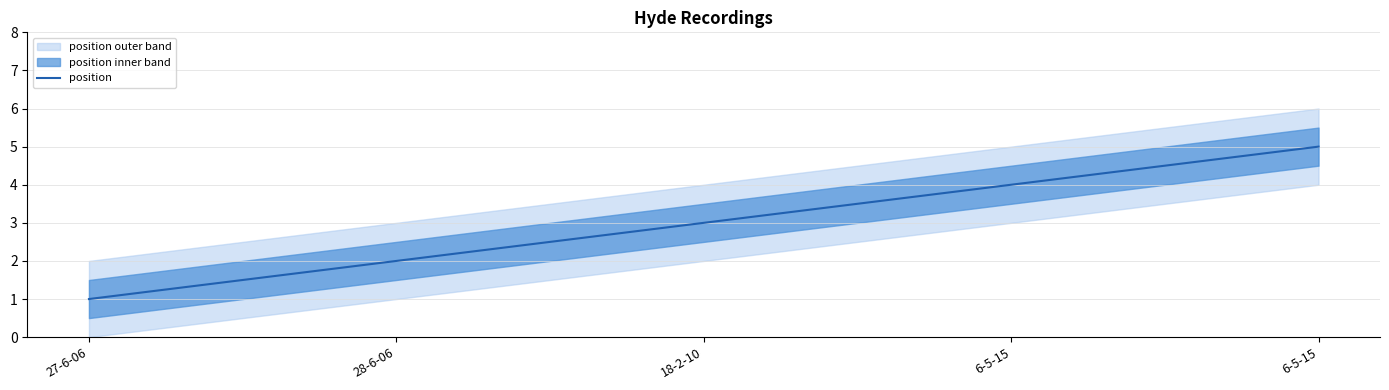

The value at 27-6-06 is 1. True or false?

True